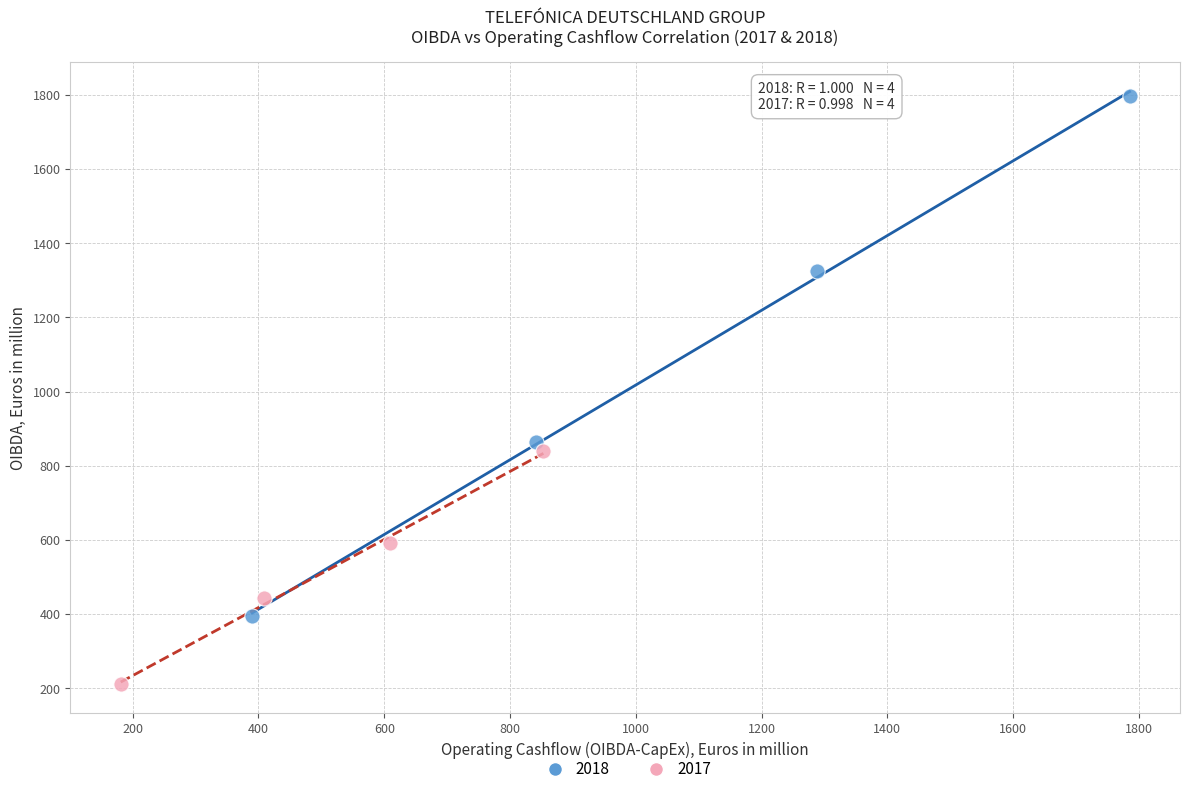

Which series contains the lowest Y value?

2017